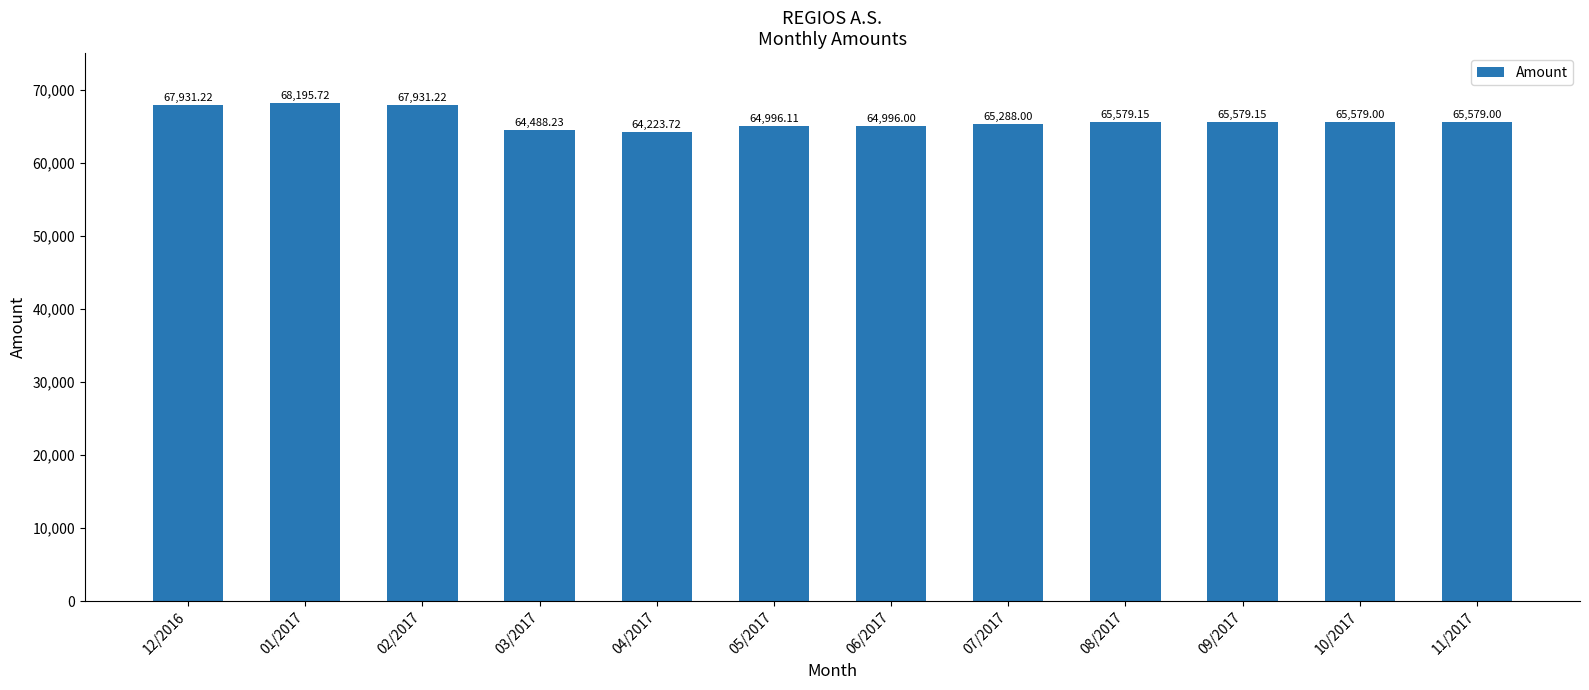

Approximately how many times larger is the value at 12/2016 compared to 04/2017?

1.1